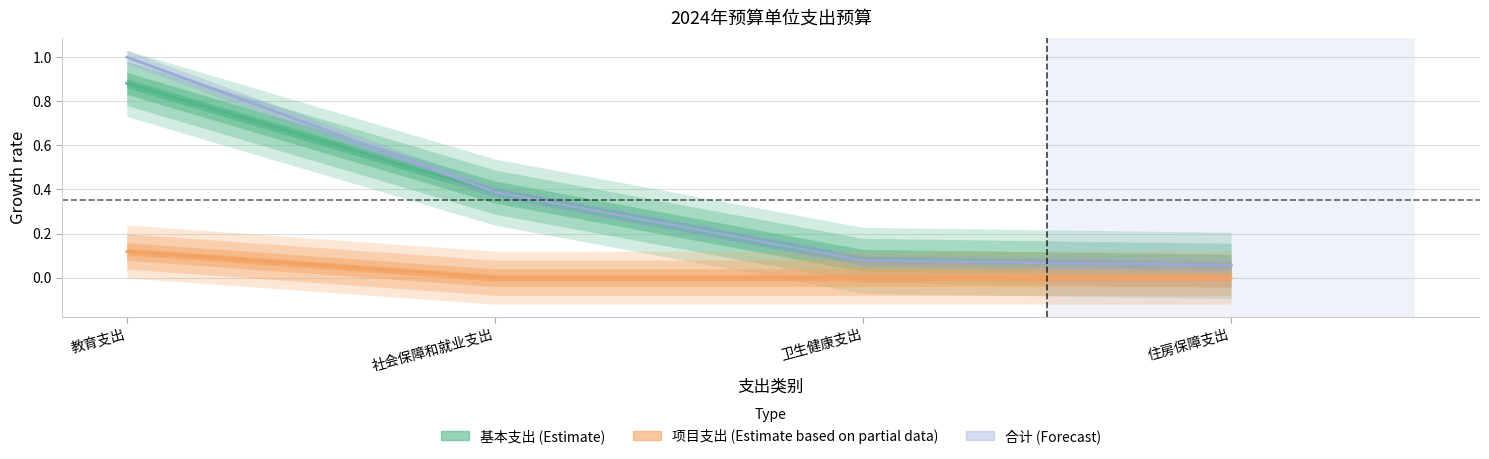

Count the 项目支出 values in the range 0 to 1.

4